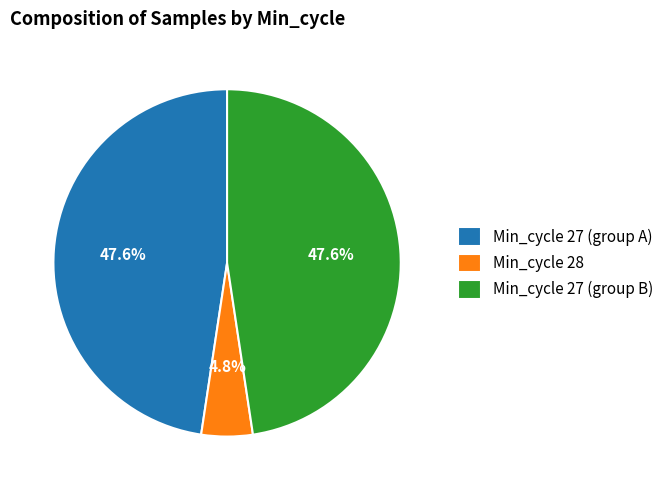

How many segments does this pie chart have?

3